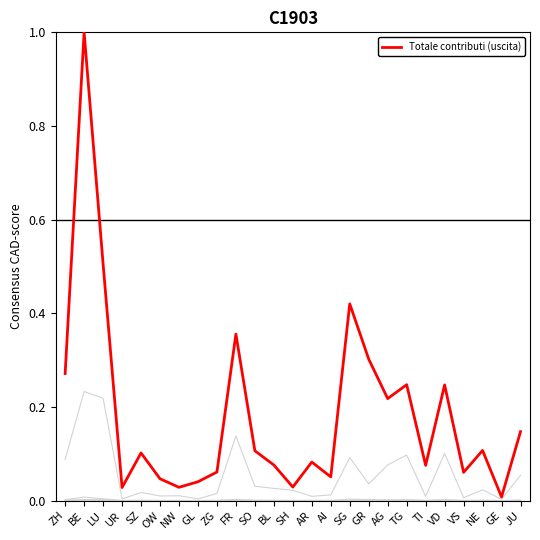

Reading left to right, extract all data points from this chart.

Aziende (stabulazione): ZH=0.0	BE=0.0	LU=0.0	UR=0.0	SZ=0.0	OW=0.0	NW=0.0	GL=0.0	ZG=0.0	FR=0.0	SO=0.0	BL=0.0	SH=0.0	AR=0.0	AI=0.0	SG=0.0	GR=0.0	AG=0.0	TG=0.0	TI=0.0	VD=0.0	VS=0.0	NE=0.0	GE=0.0	JU=0.0
UBG (stabulazione): ZH=0.0	BE=0.0	LU=0.0	UR=0.0	SZ=0.0	OW=0.0	NW=0.0	GL=0.0	ZG=0.0	FR=0.0	SO=0.0	BL=0.0	SH=0.0	AR=0.0	AI=0.0	SG=0.0	GR=0.0	AG=0.0	TG=0.0	TI=0.0	VD=0.0	VS=0.0	NE=0.0	GE=0.0	JU=0.0
Totale contributi (stabulazione): ZH=0.1	BE=0.2	LU=0.2	UR=0.0	SZ=0.0	OW=0.0	NW=0.0	GL=0.0	ZG=0.0	FR=0.1	SO=0.0	BL=0.0	SH=0.0	AR=0.0	AI=0.0	SG=0.1	GR=0.0	AG=0.1	TG=0.1	TI=0.0	VD=0.1	VS=0.0	NE=0.0	GE=0.0	JU=0.1
Aziende (uscita): ZH=0.0	BE=0.0	LU=0.0	UR=0.0	SZ=0.0	OW=0.0	NW=0.0	GL=0.0	ZG=0.0	FR=0.0	SO=0.0	BL=0.0	SH=0.0	AR=0.0	AI=0.0	SG=0.0	GR=0.0	AG=0.0	TG=0.0	TI=0.0	VD=0.0	VS=0.0	NE=0.0	GE=0.0	JU=0.0
UBG (uscita): ZH=0.0	BE=0.0	LU=0.0	UR=0.0	SZ=0.0	OW=0.0	NW=0.0	GL=0.0	ZG=0.0	FR=0.0	SO=0.0	BL=0.0	SH=0.0	AR=0.0	AI=0.0	SG=0.0	GR=0.0	AG=0.0	TG=0.0	TI=0.0	VD=0.0	VS=0.0	NE=0.0	GE=0.0	JU=0.0
Totale contributi (uscita): ZH=0.3	BE=1.0	LU=0.5	UR=0.0	SZ=0.1	OW=0.0	NW=0.0	GL=0.0	ZG=0.1	FR=0.4	SO=0.1	BL=0.1	SH=0.0	AR=0.1	AI=0.1	SG=0.4	GR=0.3	AG=0.2	TG=0.2	TI=0.1	VD=0.2	VS=0.1	NE=0.1	GE=0.0	JU=0.1